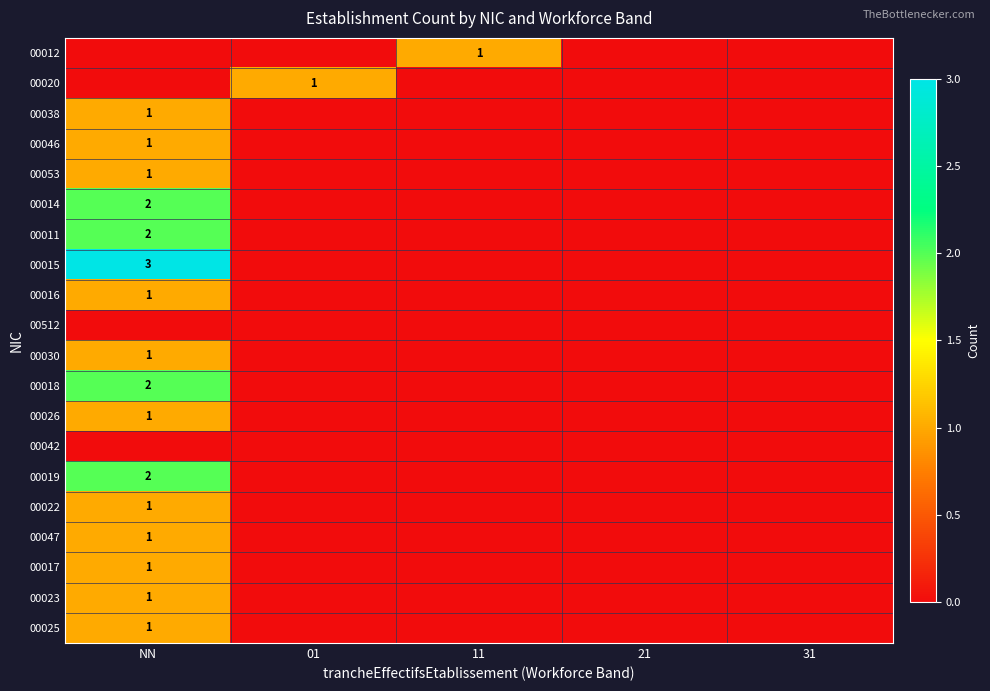

Is it true that 00038 equals 0 at NN?

False